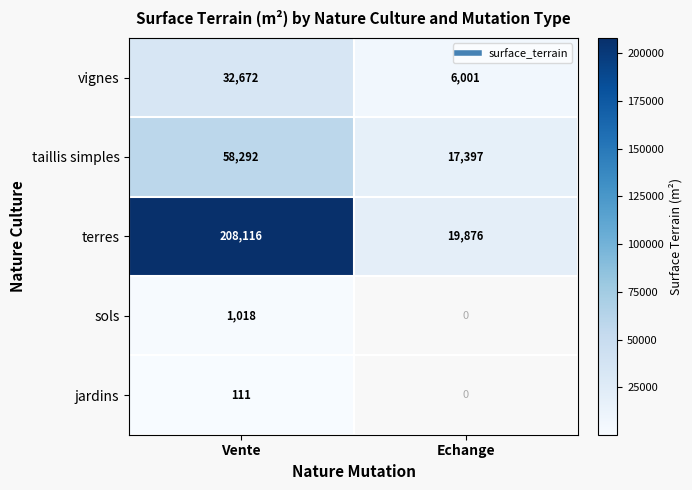

At which label is vignes closest to 19336?

Echange